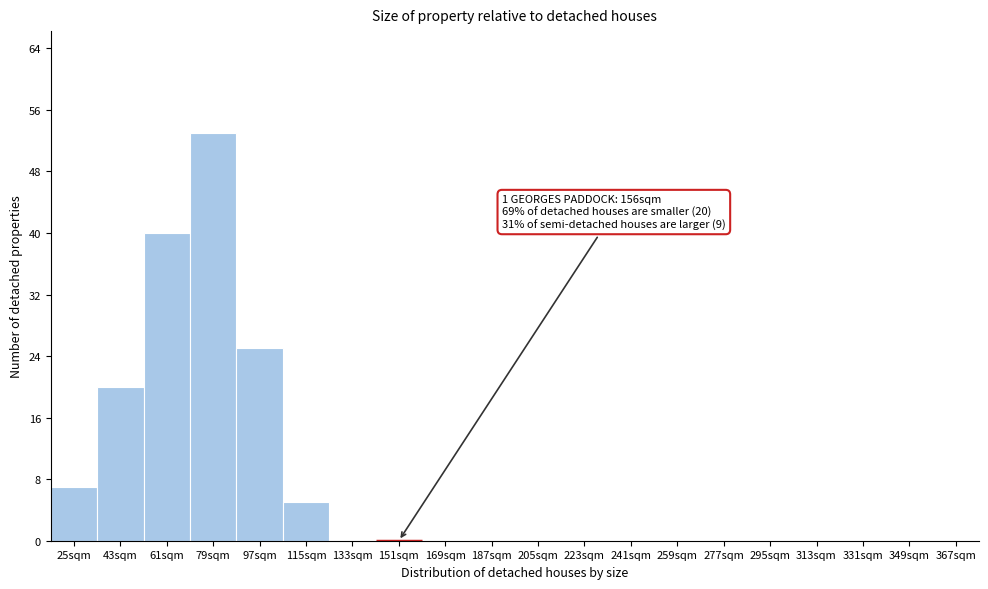

Reading left to right, extract all data points from this chart.

25sqm=7	43sqm=20	61sqm=40	79sqm=53	97sqm=25	115sqm=5	133sqm=0	151sqm=0	169sqm=0	187sqm=0	205sqm=0	223sqm=0	241sqm=0	259sqm=0	277sqm=0	295sqm=0	313sqm=0	331sqm=0	349sqm=0	367sqm=0